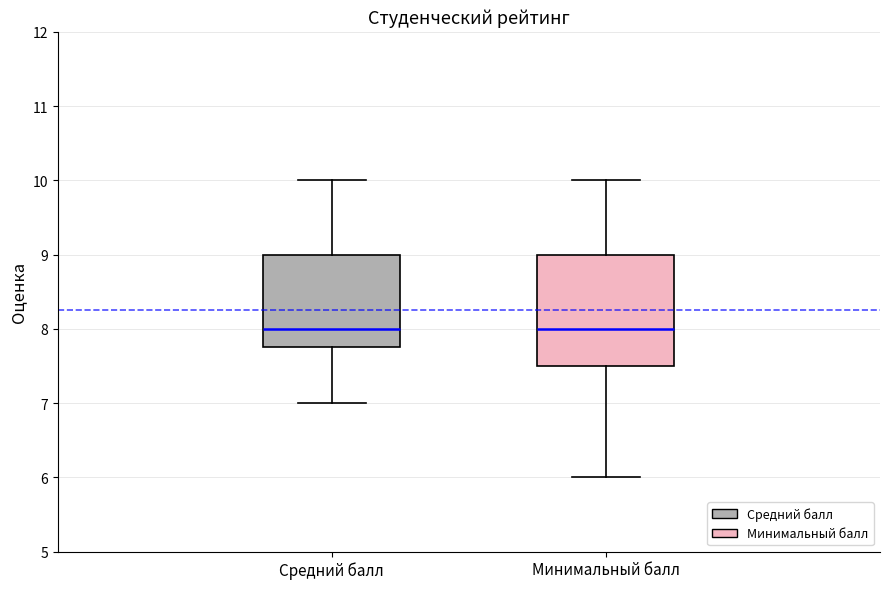

Where does the lower whisker of the box for Минимальный балл end on the y-axis? The values are not printed on the chart, so give them approximately, as read against the axis.

6.0